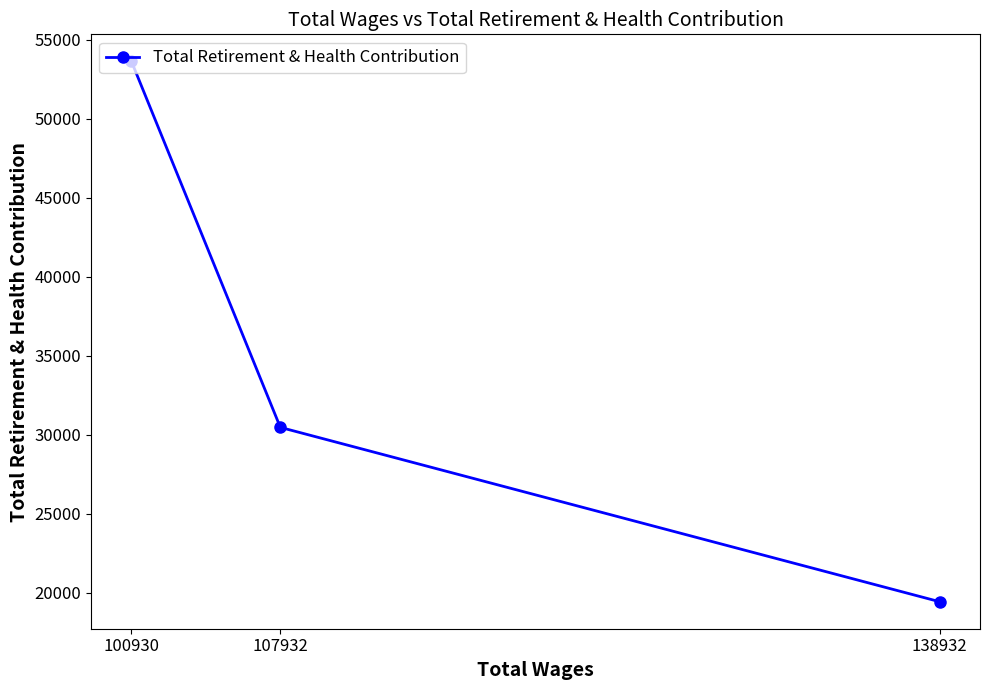

What is the difference between the second highest and minimum values?

11031